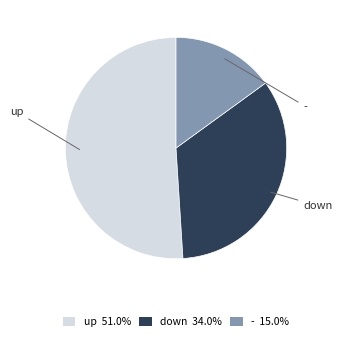

How many slices are in this pie chart?

3